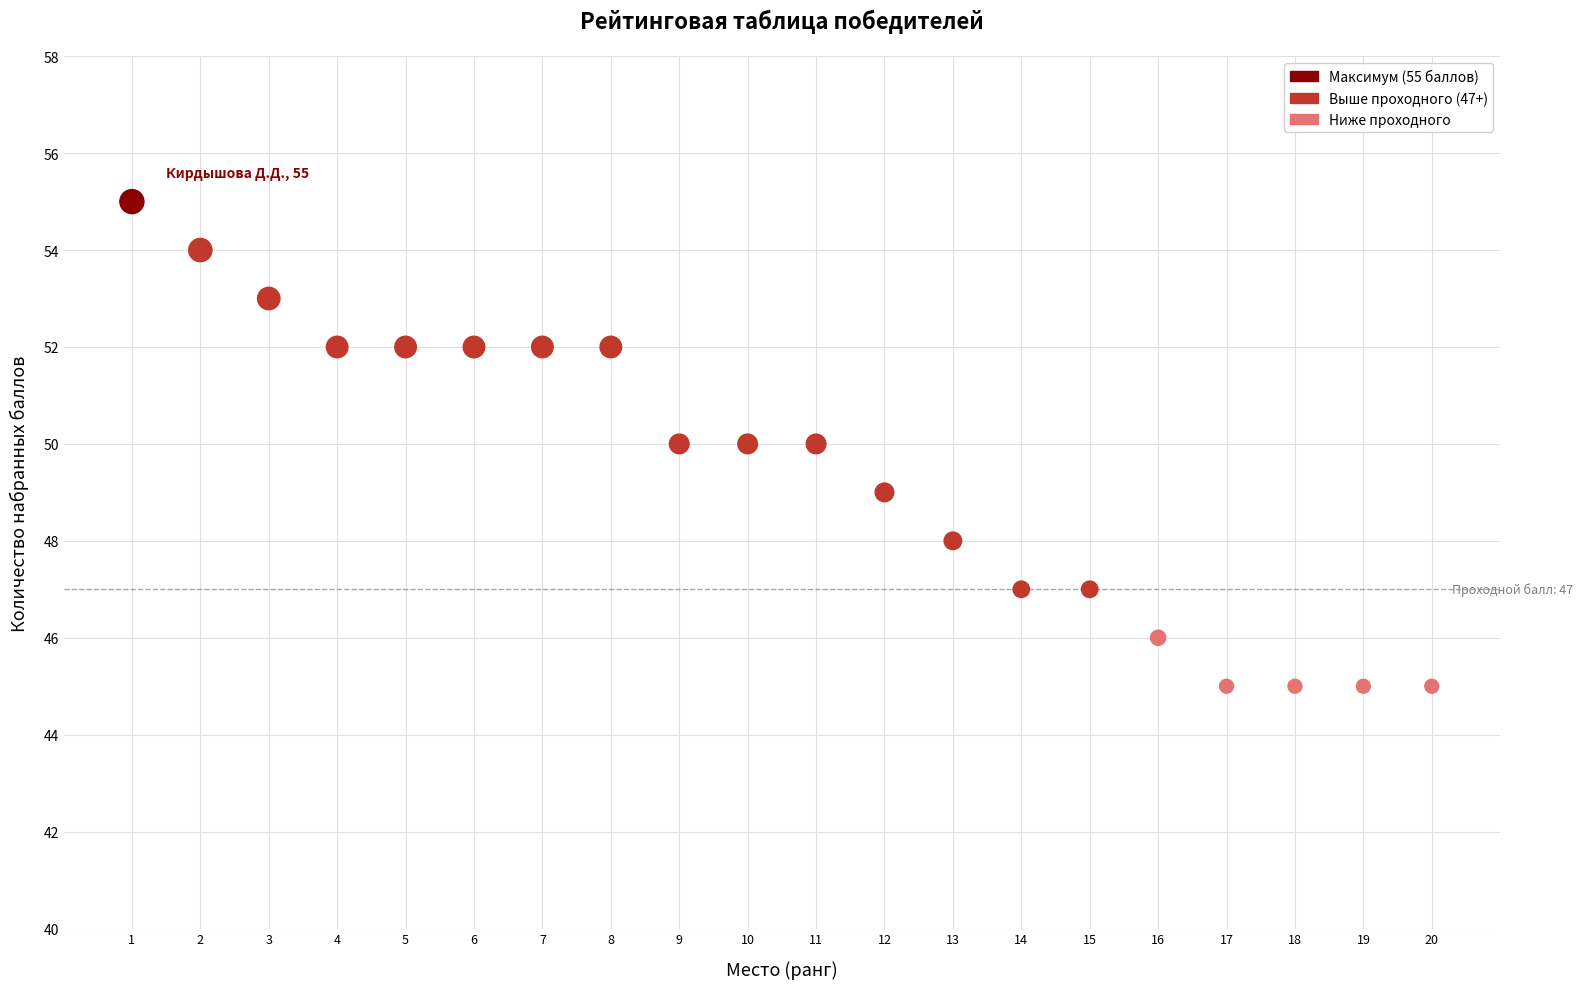

What is the range of X values (max minus min)?

19